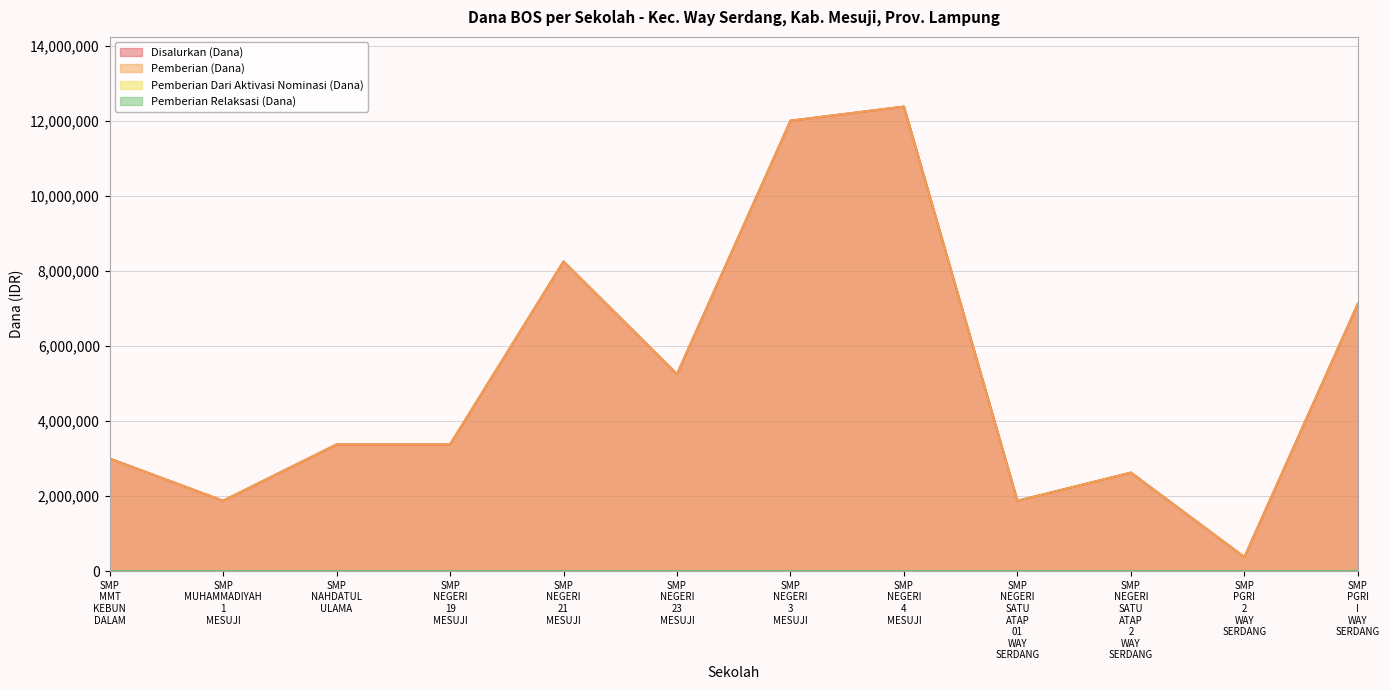

How many interior local valleys does the Disalurkan (Dana) series have?

4